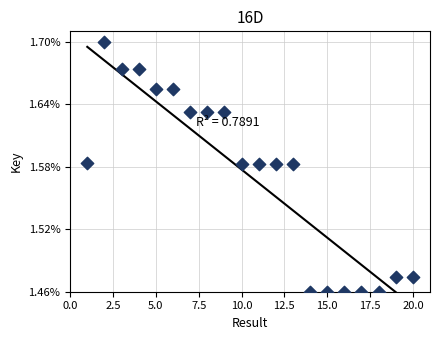

What is the range of X values (max minus min)?

19.0